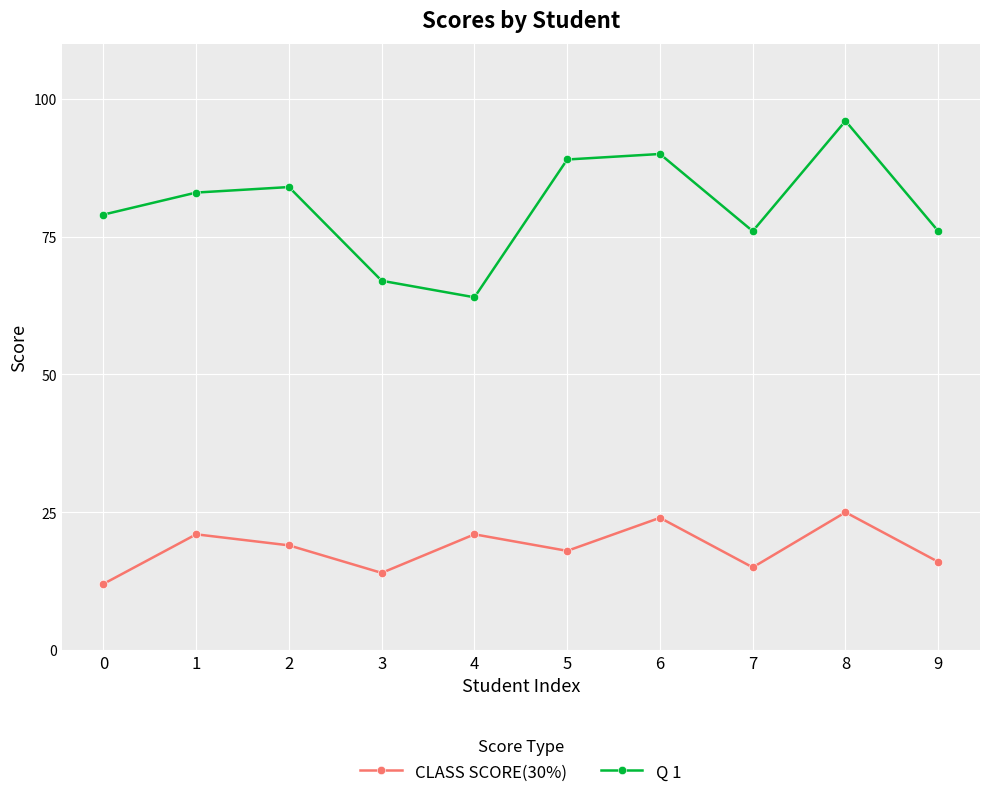

Reading left to right, extract all data points from this chart.

CLASS SCORE(30%): 12	21	19	14	21	18	24	15	25	16
Q 1: 79	83	84	67	64	89	90	76	96	76